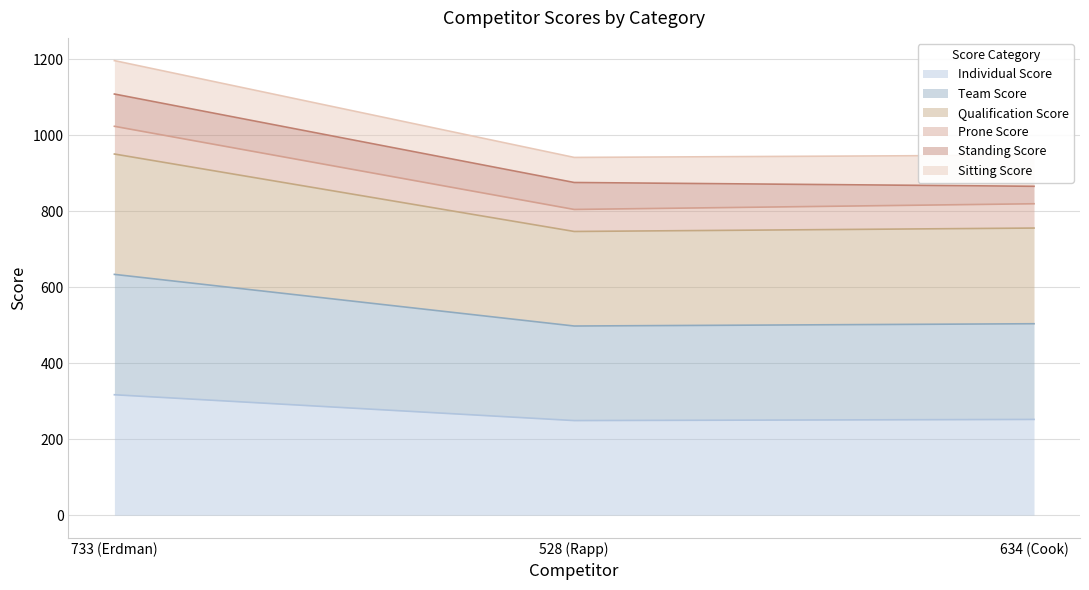

List the labels in order of Qualification Score value, smallest first.

528 (Rapp), 634 (Cook), 733 (Erdman)